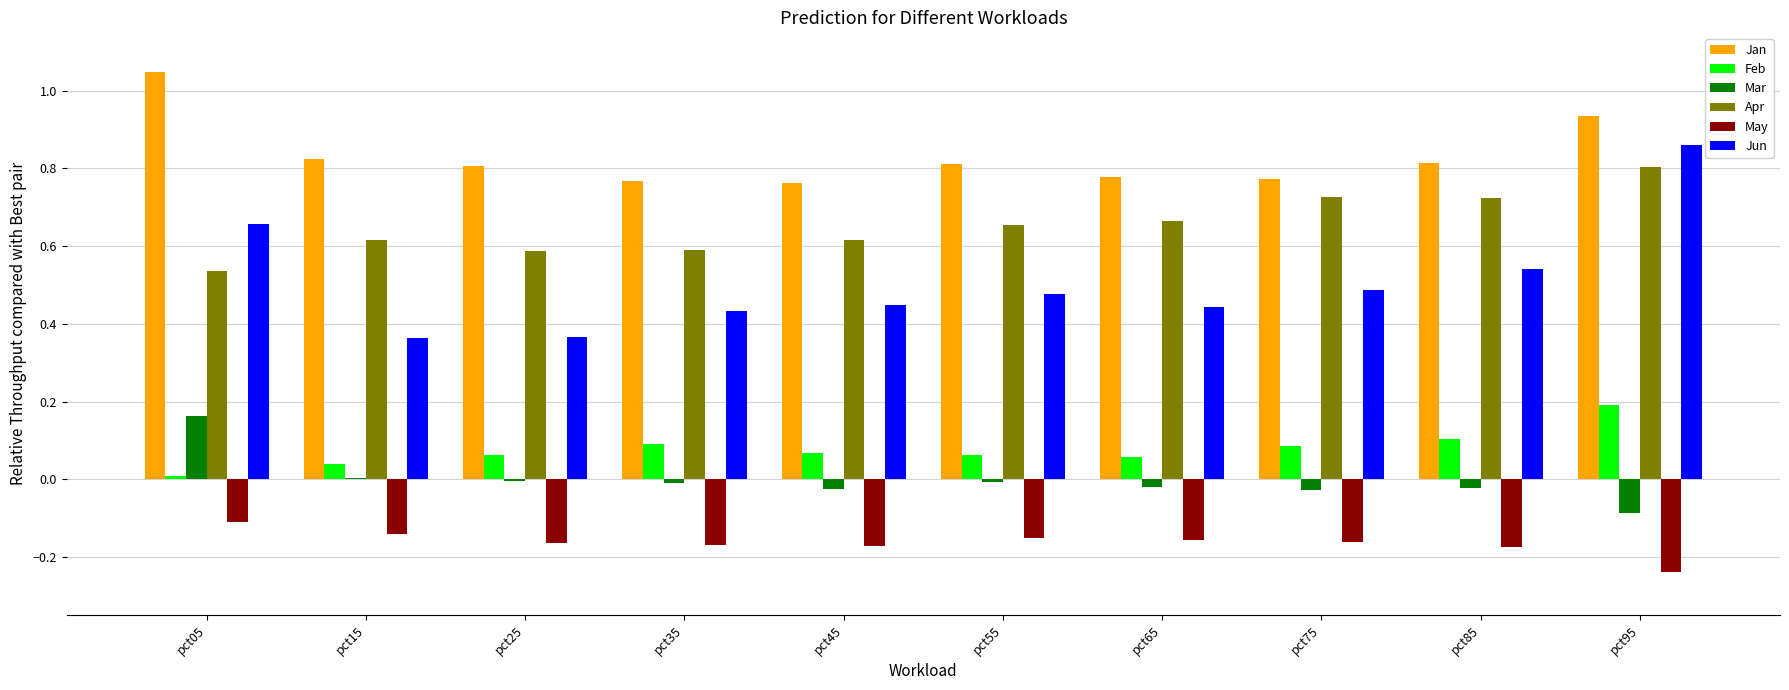

True or false: Apr has a value of 1.1 at pct85.

False